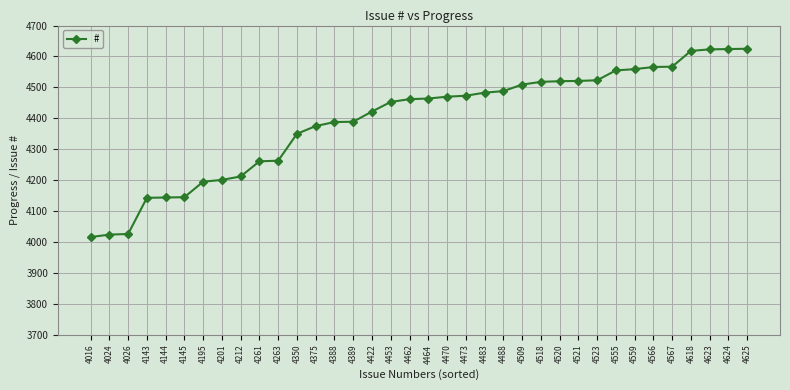

What is the difference between the maximum and minimum values?

609